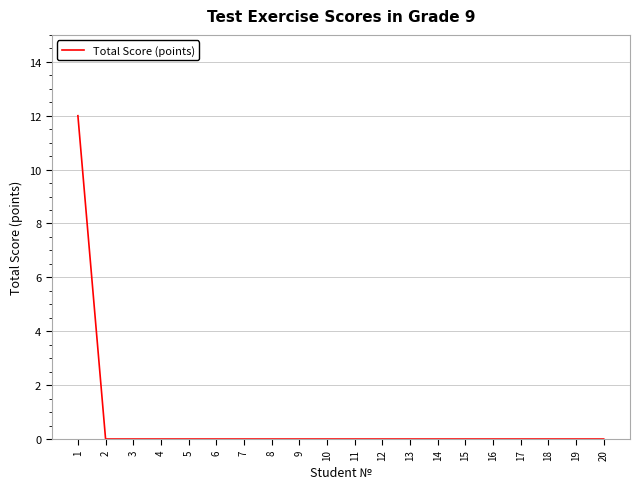

Which category has the highest value across all series?

1